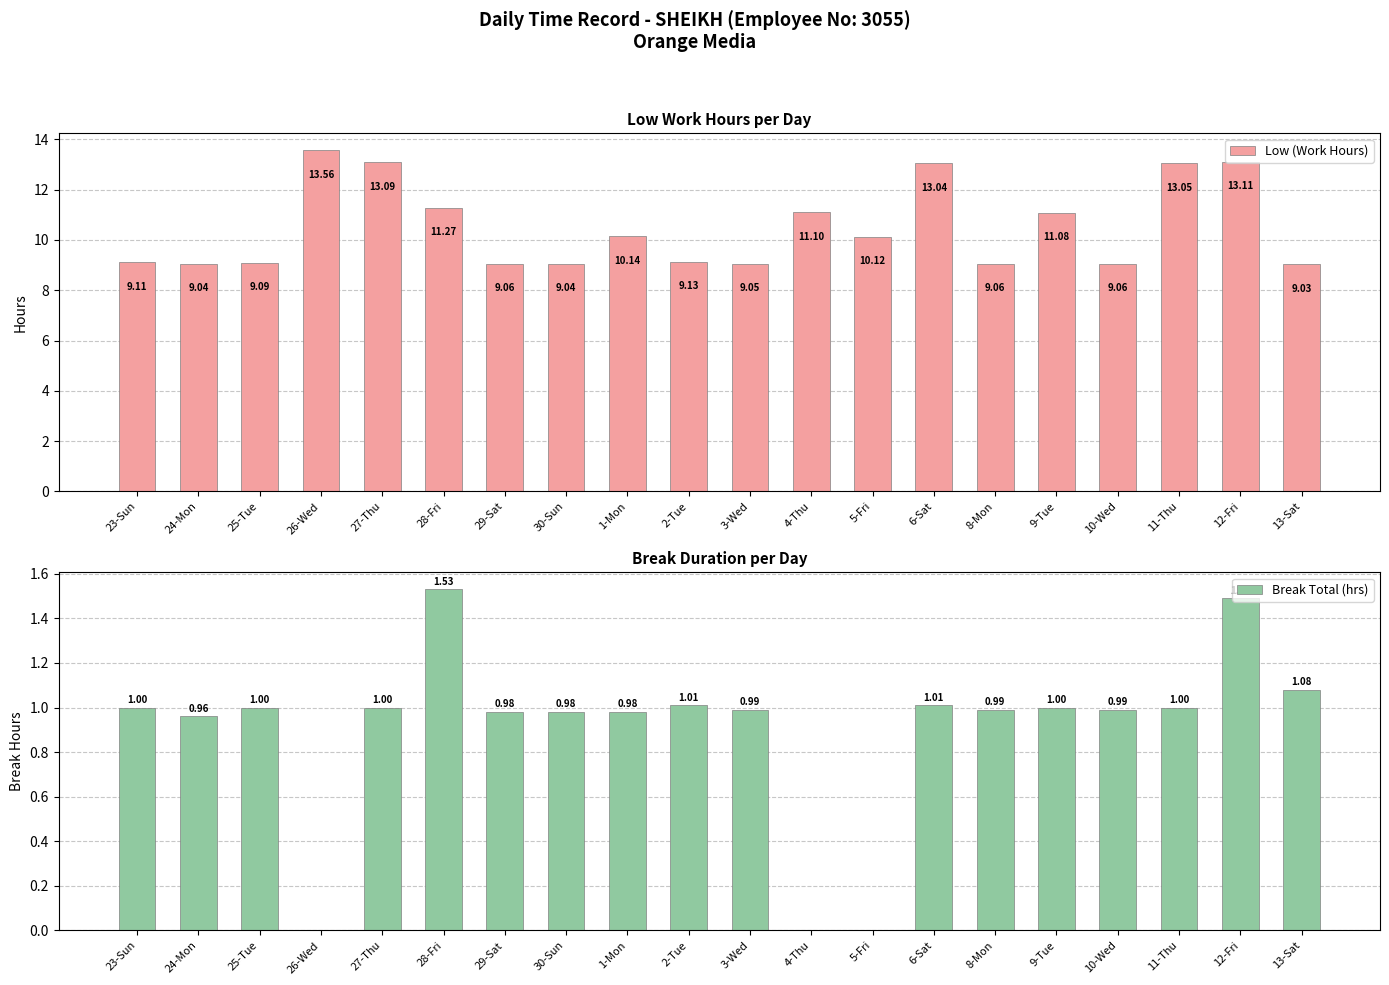

What is the total value across all series at 8-Mon?

10.1